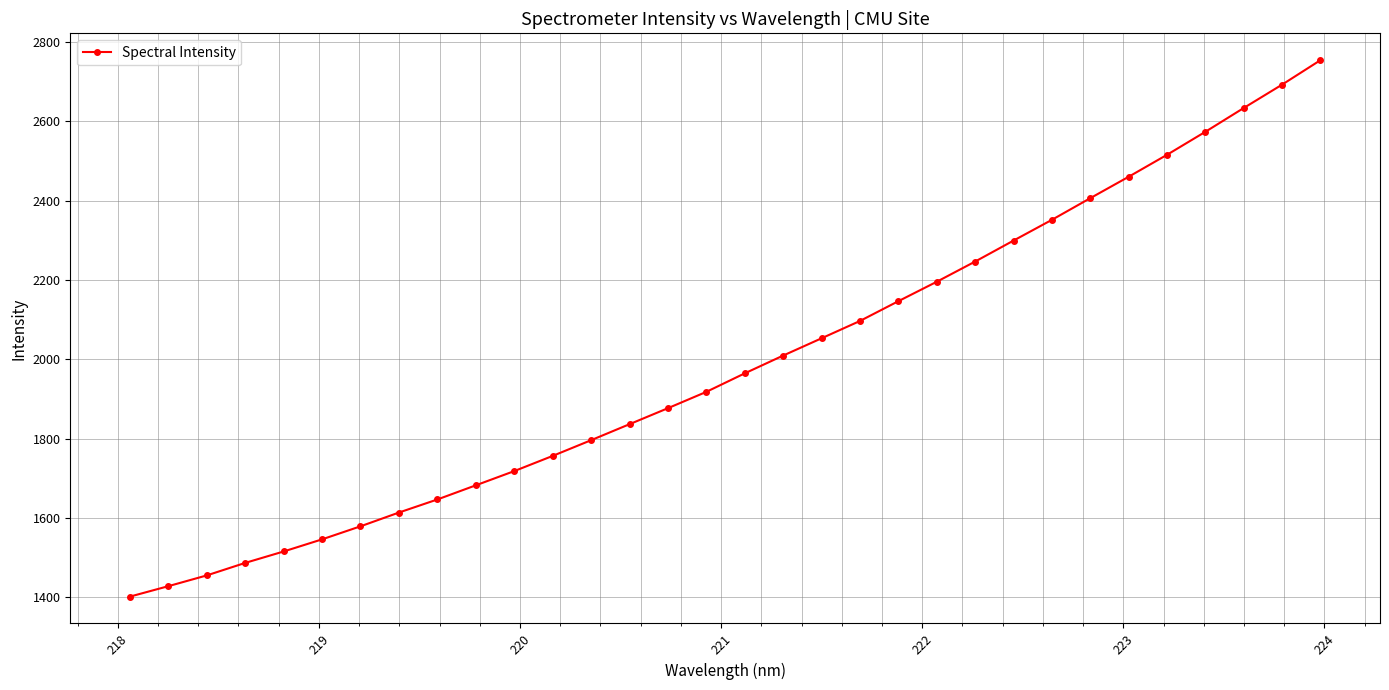

What is the minimum value shown in the chart?

1402.2